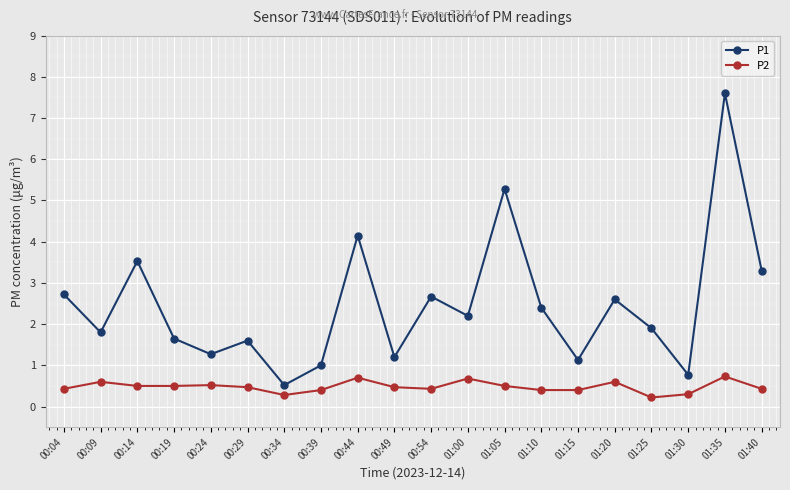

What is the spread (max minus min) of values at 01:35?

6.9